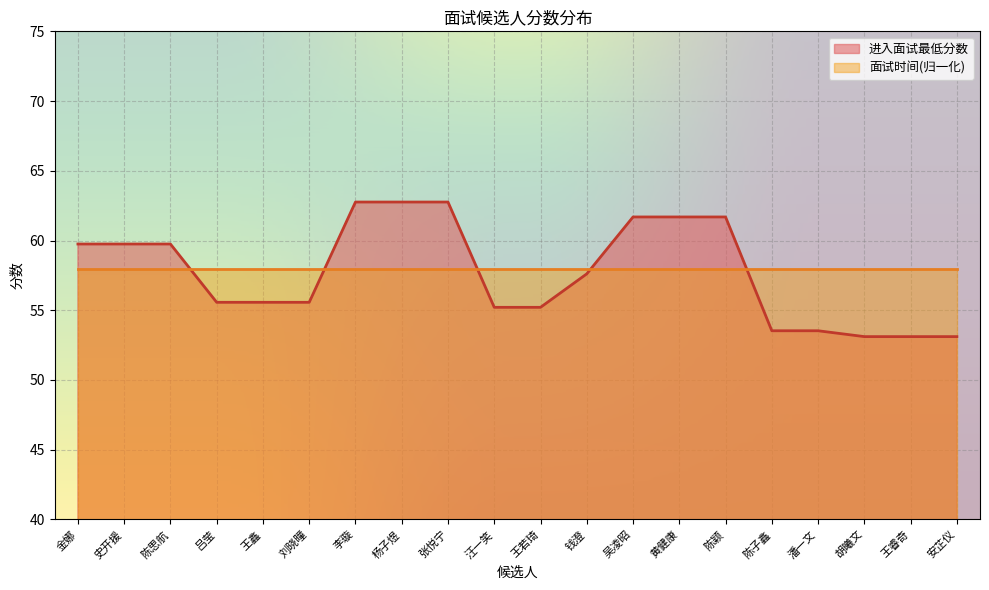

What is the label of the 17th point from the right?

吕莹